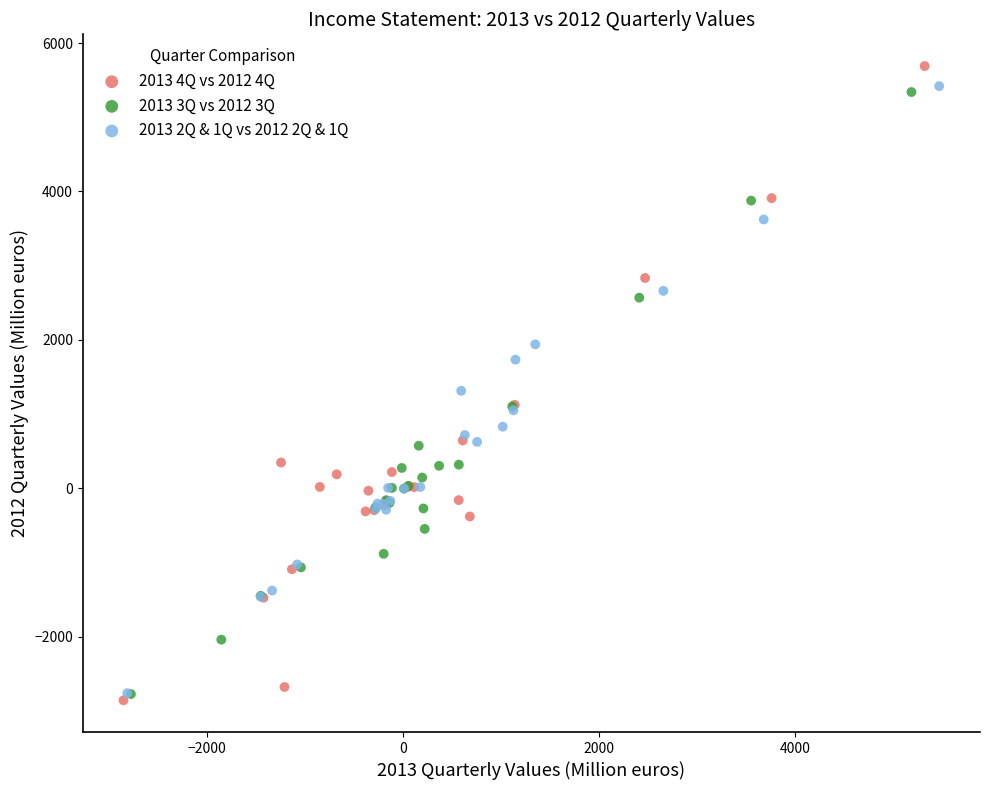

Which series has the widest spread of Y values?

2013 4Q vs 2012 4Q